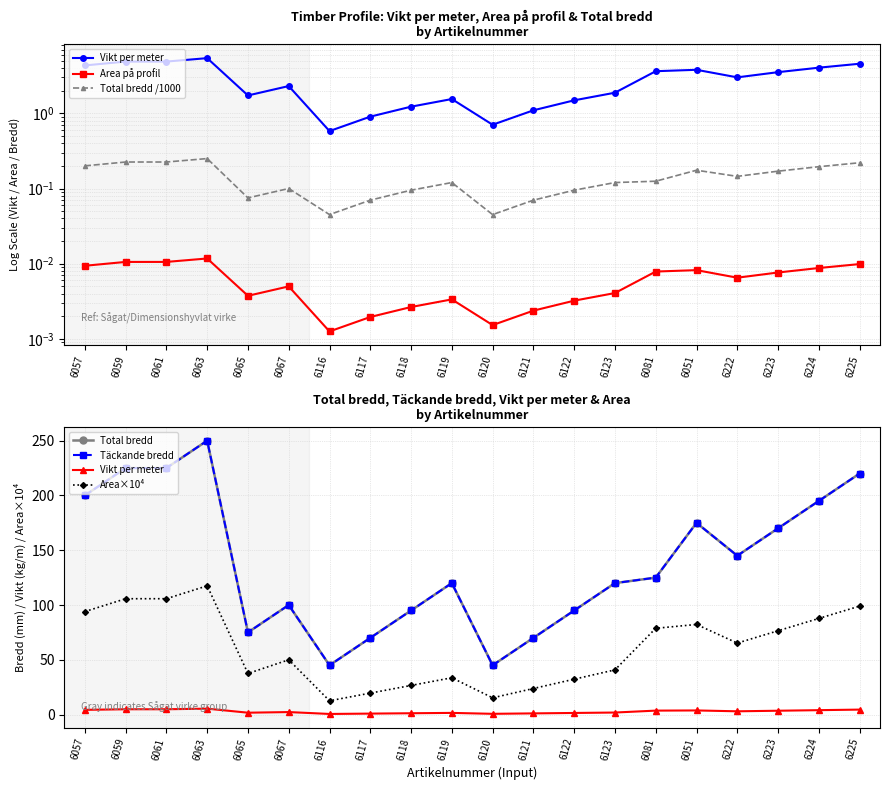

What are all the series names shown in the legend?

Vikt per meter, Area på profil, Total bredd /1000, Total bredd, Täckande bredd, Area×10⁴